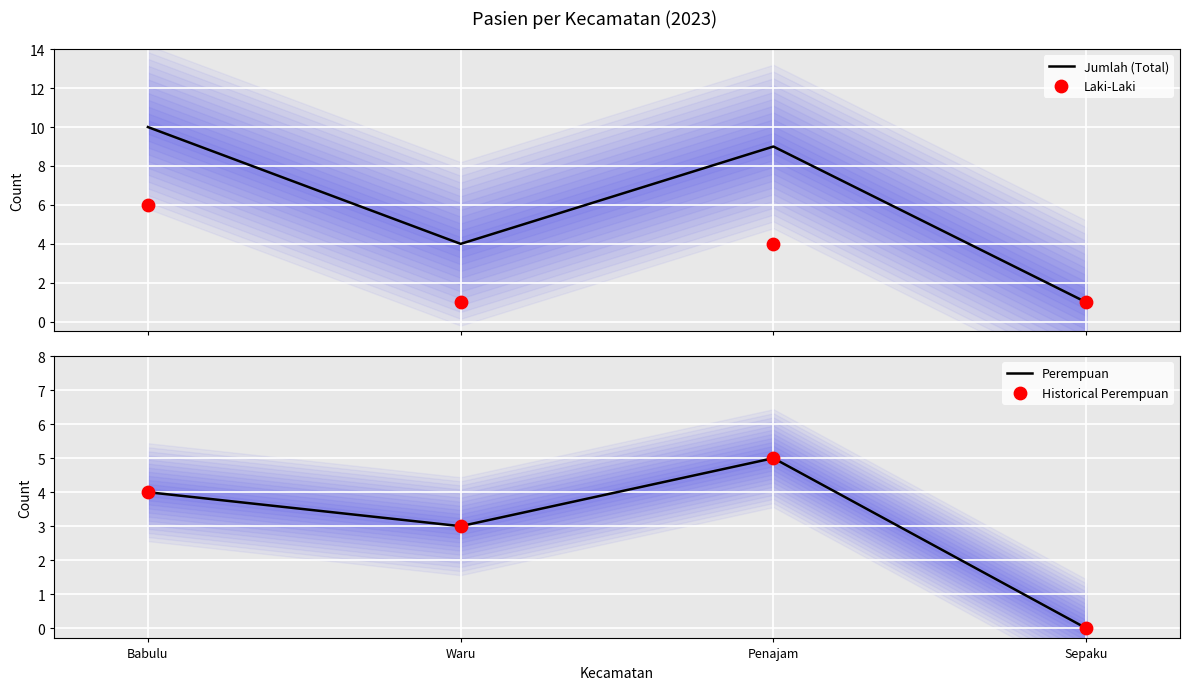

Which series reaches the minimum Y coordinate?

Perempuan